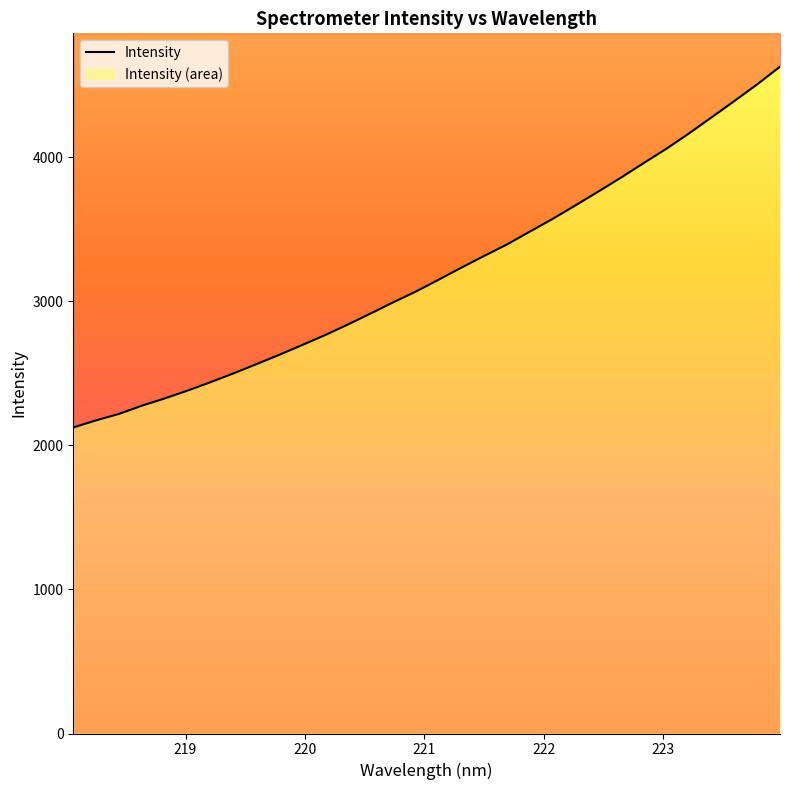

True or false: there are more than 2 points higher than both neighbors.

False